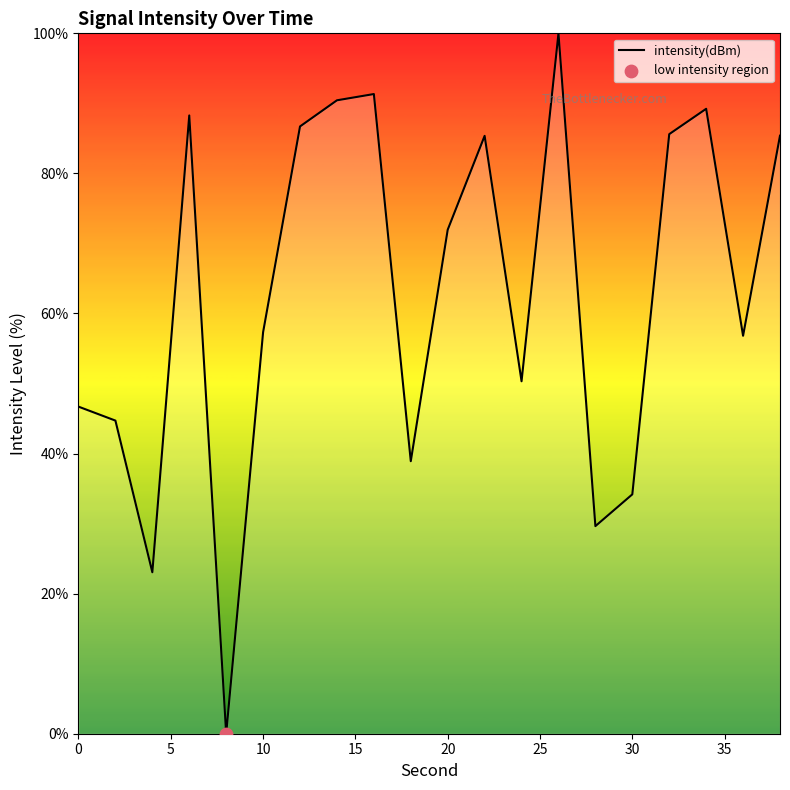

What is the difference between the maximum and minimum values?

100.0